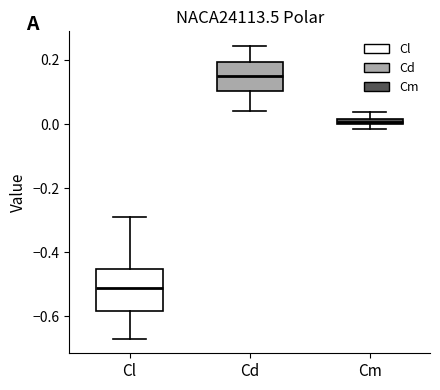

Comparing the boxes themselves (not the whiskers), which one is the tallest?

Cl